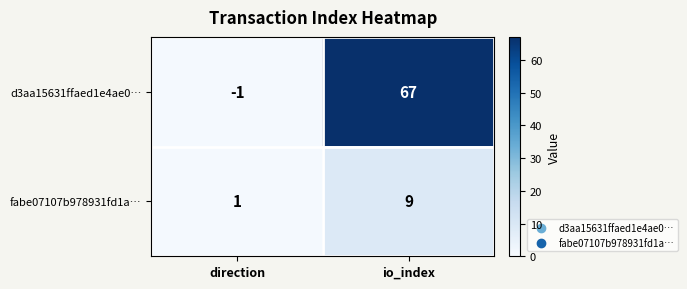

What is the smallest value displayed?

-1